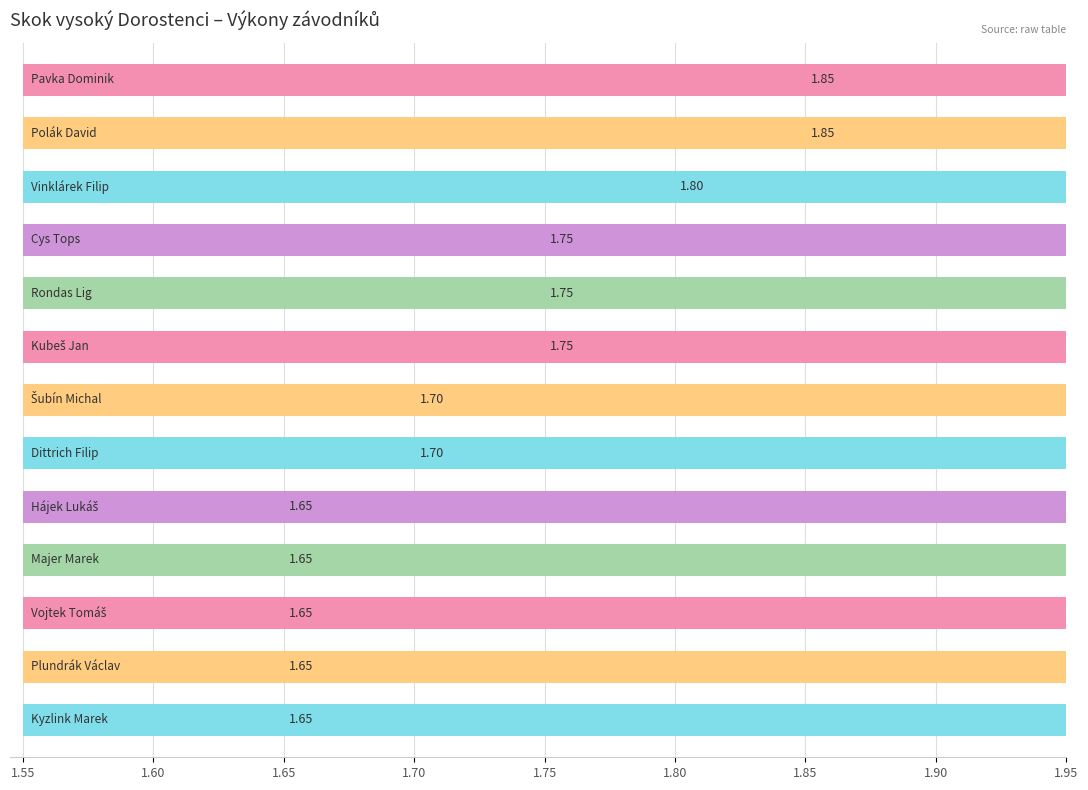

Count the values in the range 1 to 2.

13